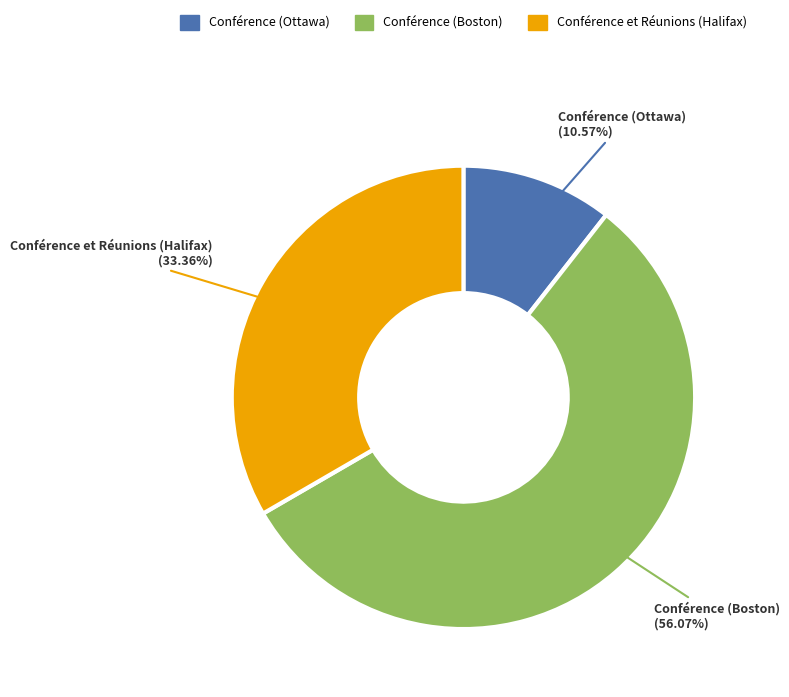

How many segments does this pie chart have?

3